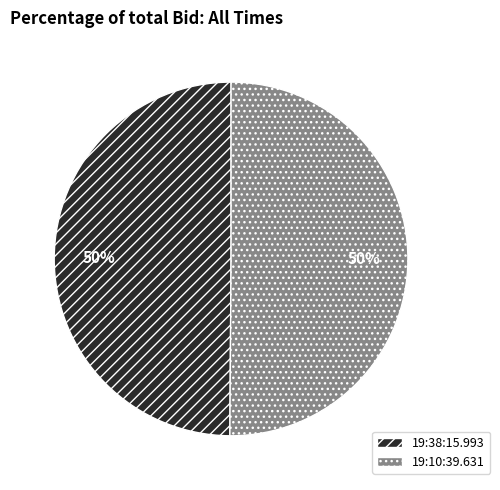

To the nearest percent, what percentage of the pie is 19:38:15.993?

50%